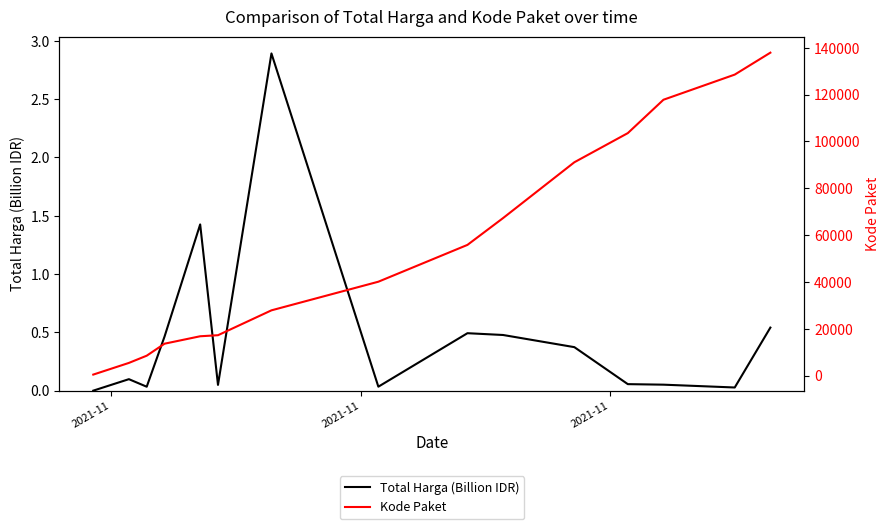

List the series in order of their overall mean, highest first.

Kode Paket, Total Harga (Billion IDR)